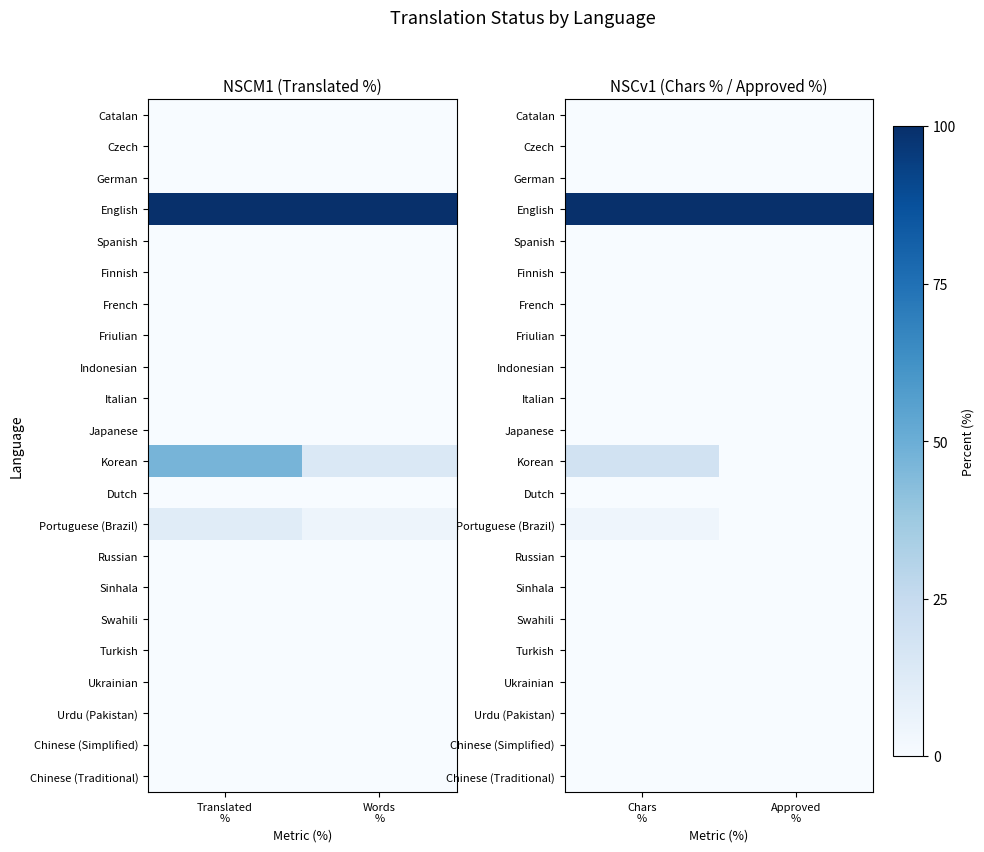

Is the value of Portuguese (Brazil) at Approved % greater than the value of French at Approved %?

No